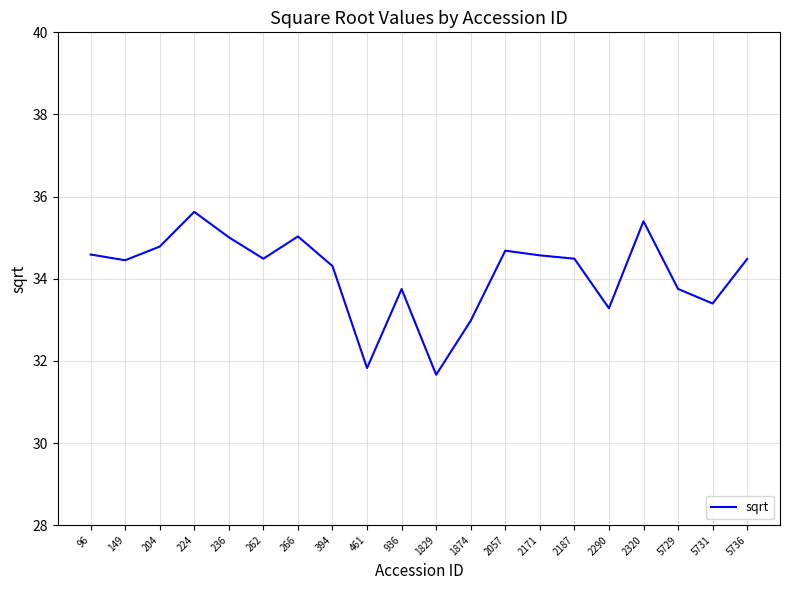

What is the ratio of the value at 266 to the value at 224?

1.0